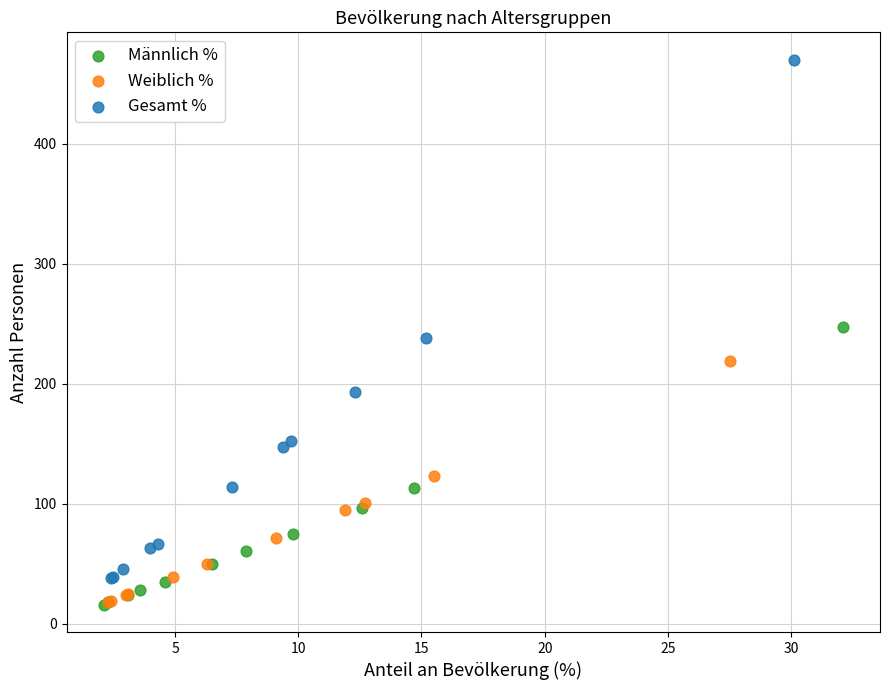

Which series contains the highest Y value?

Gesamt %